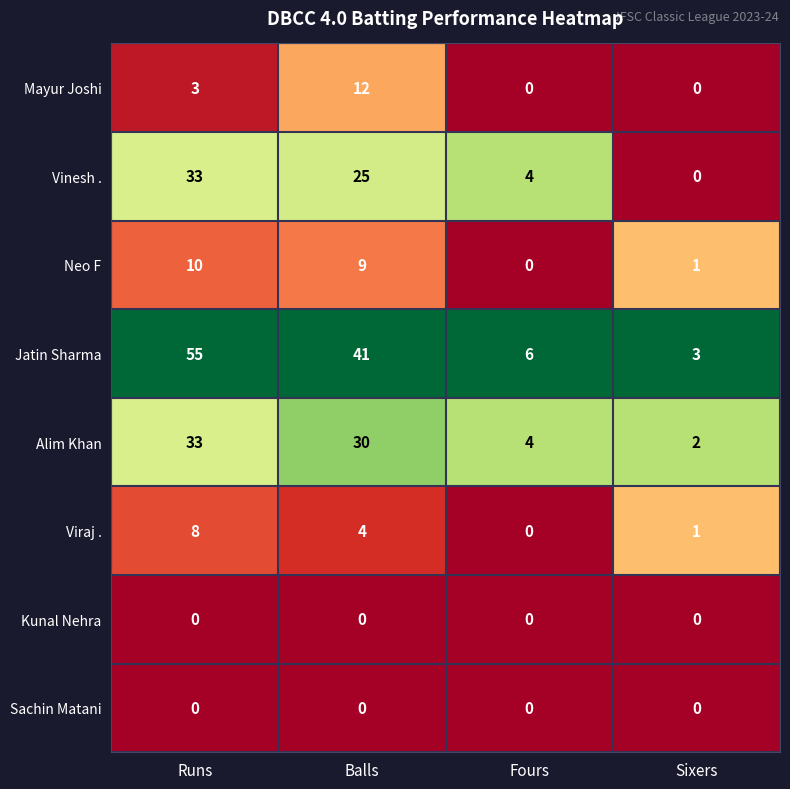

What is the total value across all series at Fours?

14